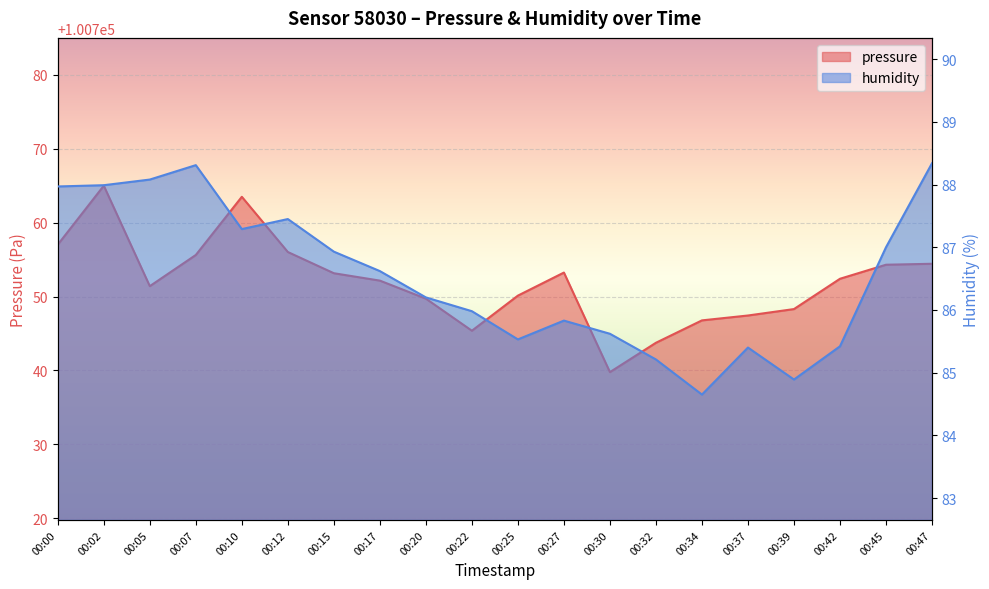

What is the difference between the maximum and second lowest values in the pressure series?

21.2